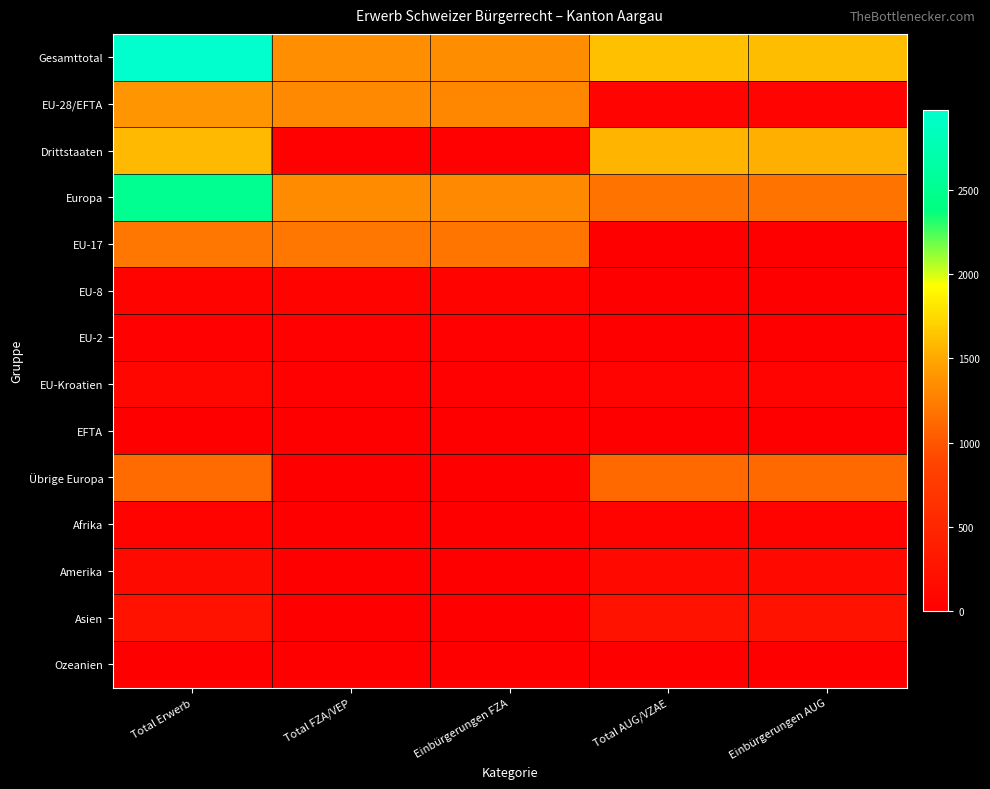

Which has a higher value, Total AUG/VZAE or Einbürgerungen AUG?

Total AUG/VZAE